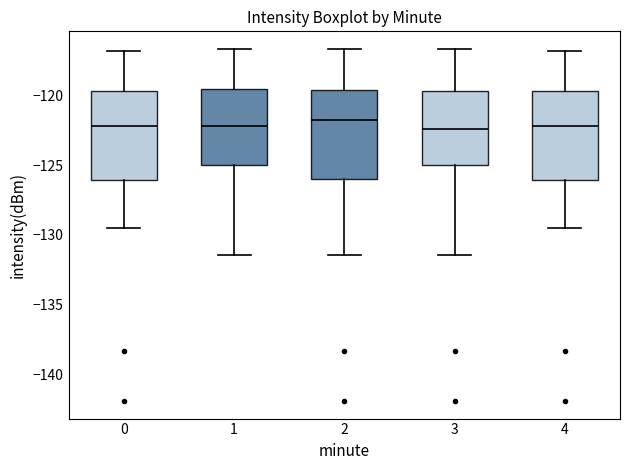

Where does the lower whisker of the box at x = 1 end on the y-axis? The values are not printed on the chart, so give them approximately, as read against the axis.

-131.5